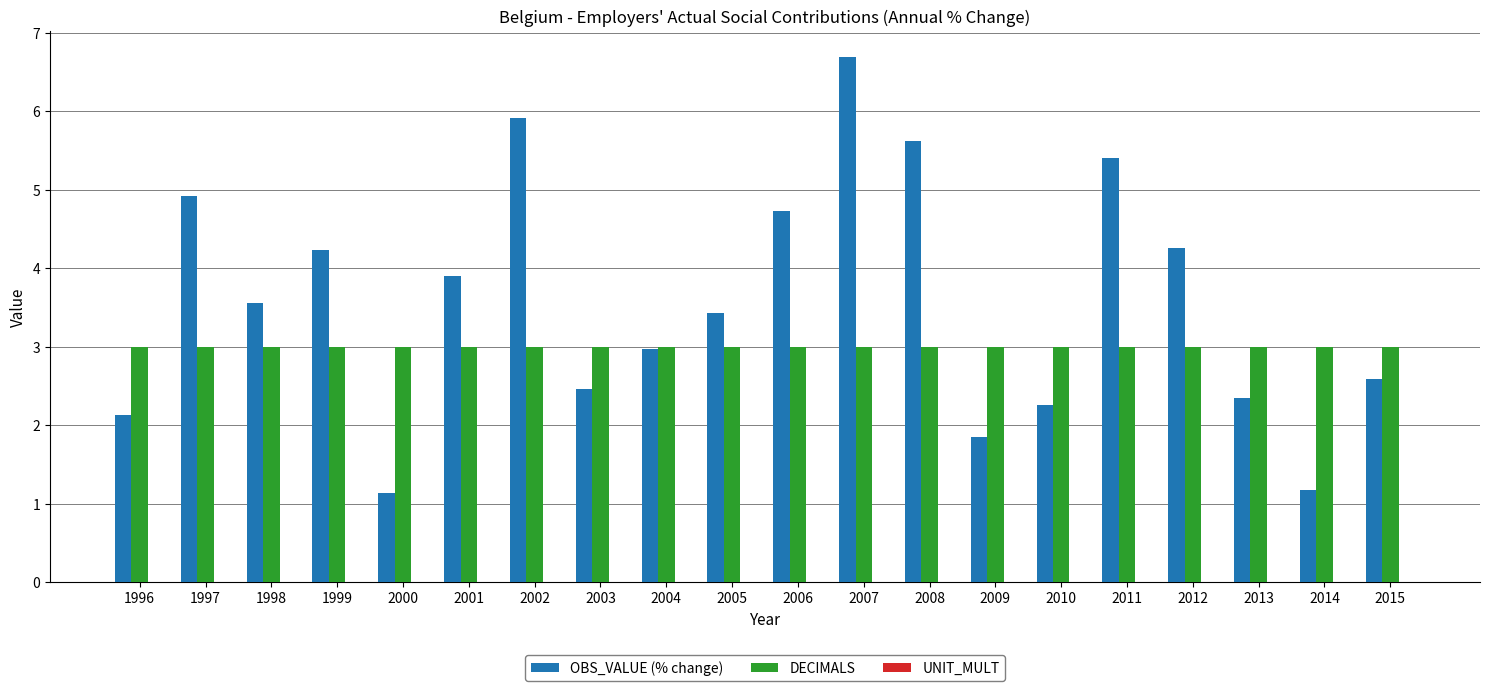

How many bars are there in each group?

2